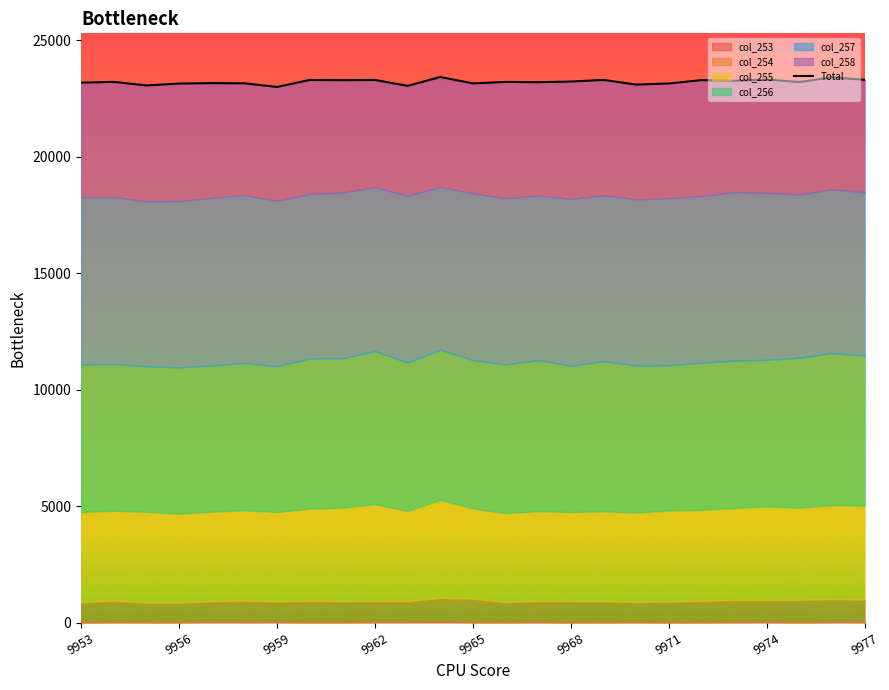

Reading left to right, extract all data points from this chart.

23176	23208	23056	23137	23156	23148	22991	23291	23282	23290	23038	23419	23144	23207	23195	23222	23294	23092	23140	23286	23257	23310	23203	23404	23296